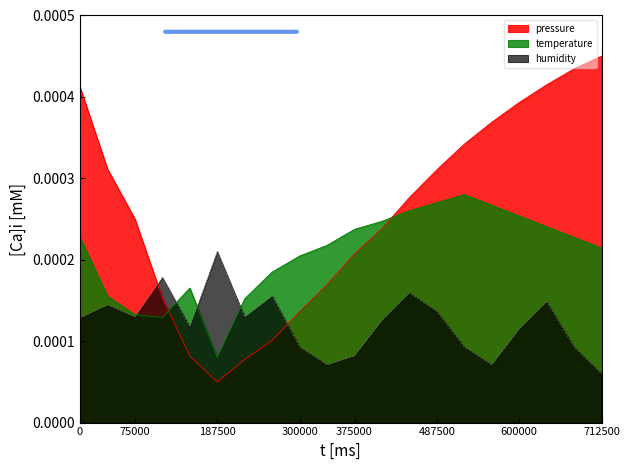

Rank the series by their maximum value, from highest to lowest.

pressure, temperature, humidity